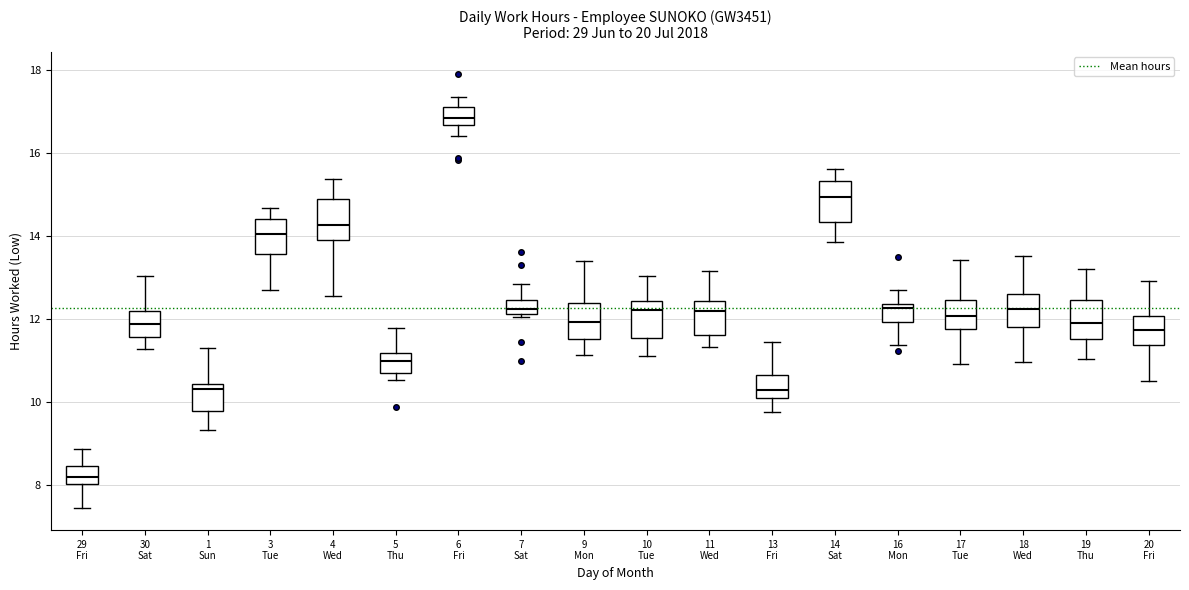

Reading left to right, read every box against the y-axis: the position of its median line, the range the box covers, and the ends of its whiskers. The values are not printed on the chart, so give them approximately, as read against the axis.

29 Fri: median 8.2, box 8.0 to 8.4, whiskers 7.4 to 8.8
30 Sat: median 11.8, box 11.6 to 12.2, whiskers 11.2 to 13.0
1 Sun: median 10.2, box 9.8 to 10.4, whiskers 9.4 to 11.2
3 Tue: median 14.0, box 13.6 to 14.4, whiskers 12.6 to 14.6
4 Wed: median 14.2, box 13.8 to 14.8, whiskers 12.6 to 15.4
5 Thu: median 11.0, box 10.6 to 11.2, whiskers 10.6 (just below the box's lower edge) to 11.8
6 Fri: median 16.8, box 16.6 to 17.2, whiskers 16.4 to 17.4
7 Sat: median 12.2 (just above the box's lower edge), box 12.2 to 12.4, whiskers 12.0 to 12.8
9 Mon: median 12.0, box 11.6 to 12.4, whiskers 11.2 to 13.4
10 Tue: median 12.2, box 11.6 to 12.4, whiskers 11.2 to 13.0
11 Wed: median 12.2, box 11.6 to 12.4, whiskers 11.4 to 13.2
13 Fri: median 10.2, box 10.0 to 10.6, whiskers 9.8 to 11.4
14 Sat: median 15.0, box 14.4 to 15.4, whiskers 13.8 to 15.6
16 Mon: median 12.2, box 12.0 to 12.4, whiskers 11.4 to 12.6
17 Tue: median 12.0, box 11.8 to 12.4, whiskers 11.0 to 13.4
18 Wed: median 12.2, box 11.8 to 12.6, whiskers 11.0 to 13.6
19 Thu: median 11.8, box 11.6 to 12.4, whiskers 11.0 to 13.2
20 Fri: median 11.8, box 11.4 to 12.0, whiskers 10.6 to 13.0